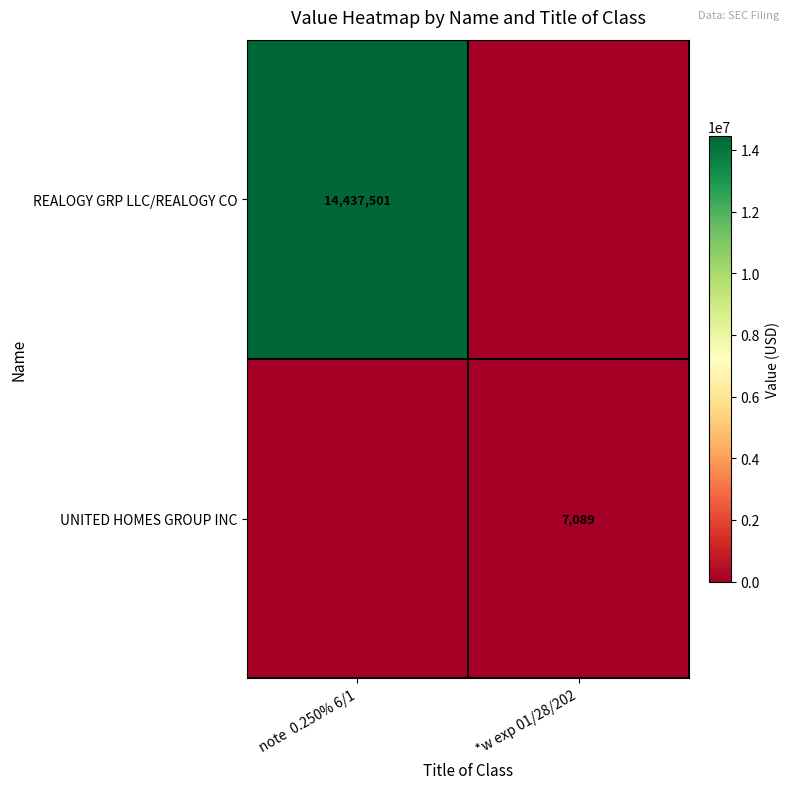

The REALOGY GRP LLC/REALOGY CO series shows 19120556 at note  0.250% 6/1. True or false?

False